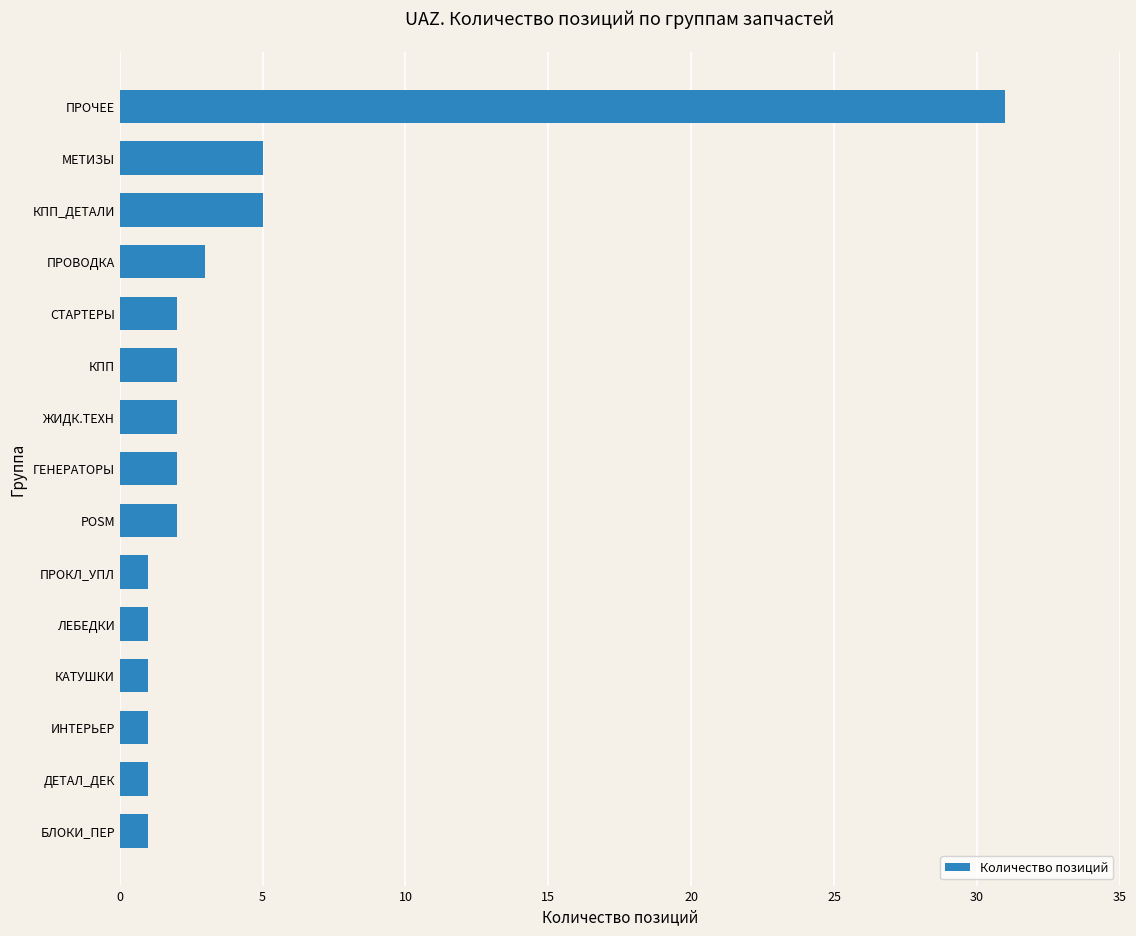

Reading bottom to top, what are all the values shown in this chart?

1	1	1	1	1	1	2	2	2	2	2	3	5	5	31